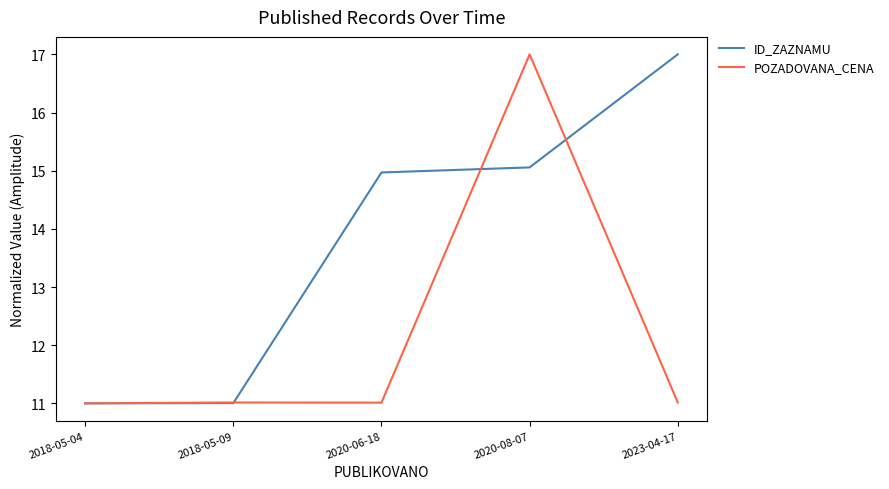

What is the difference between the highest and lowest values at 2020-08-07?

1.9